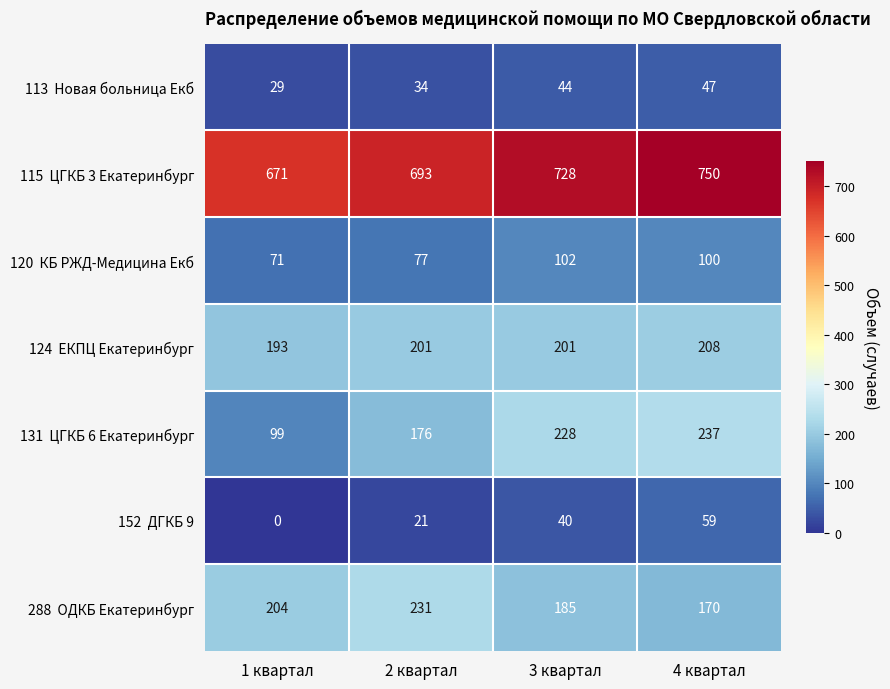

Which label corresponds to the smallest value in the chart?

1 квартал